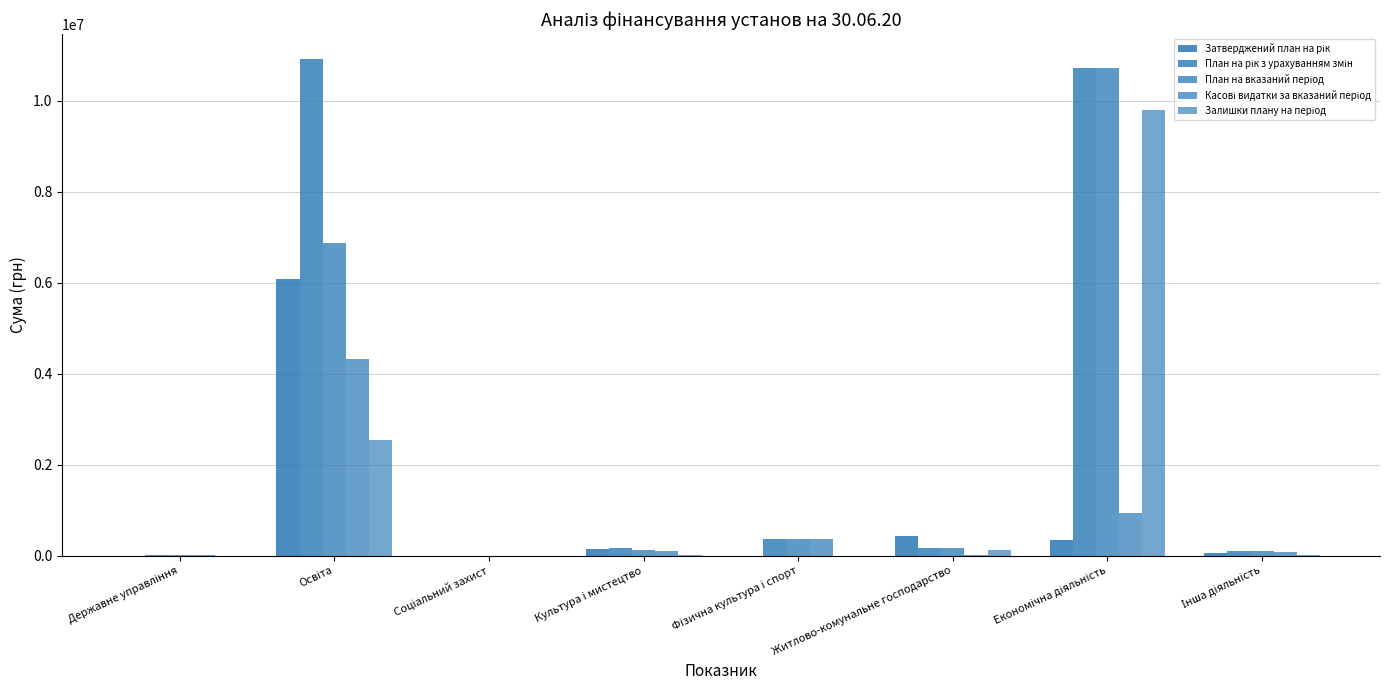

How many groups of bars are there?

8